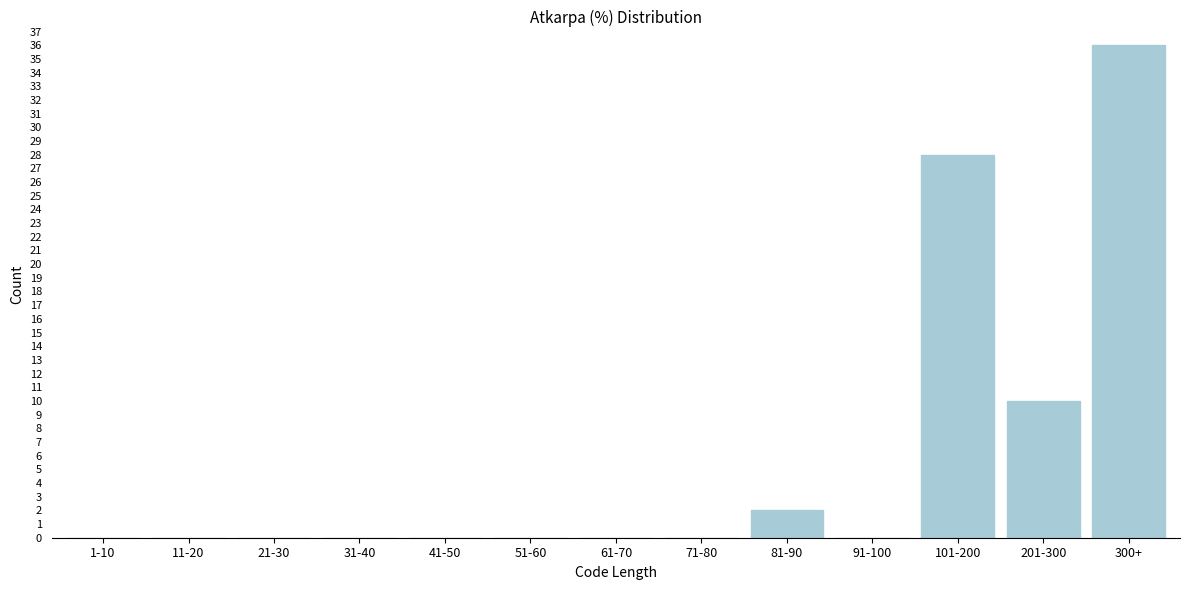

Reading left to right, extract all data points from this chart.

1-10=0	11-20=0	21-30=0	31-40=0	41-50=0	51-60=0	61-70=0	71-80=0	81-90=2	91-100=0	101-200=28	201-300=10	300+=36